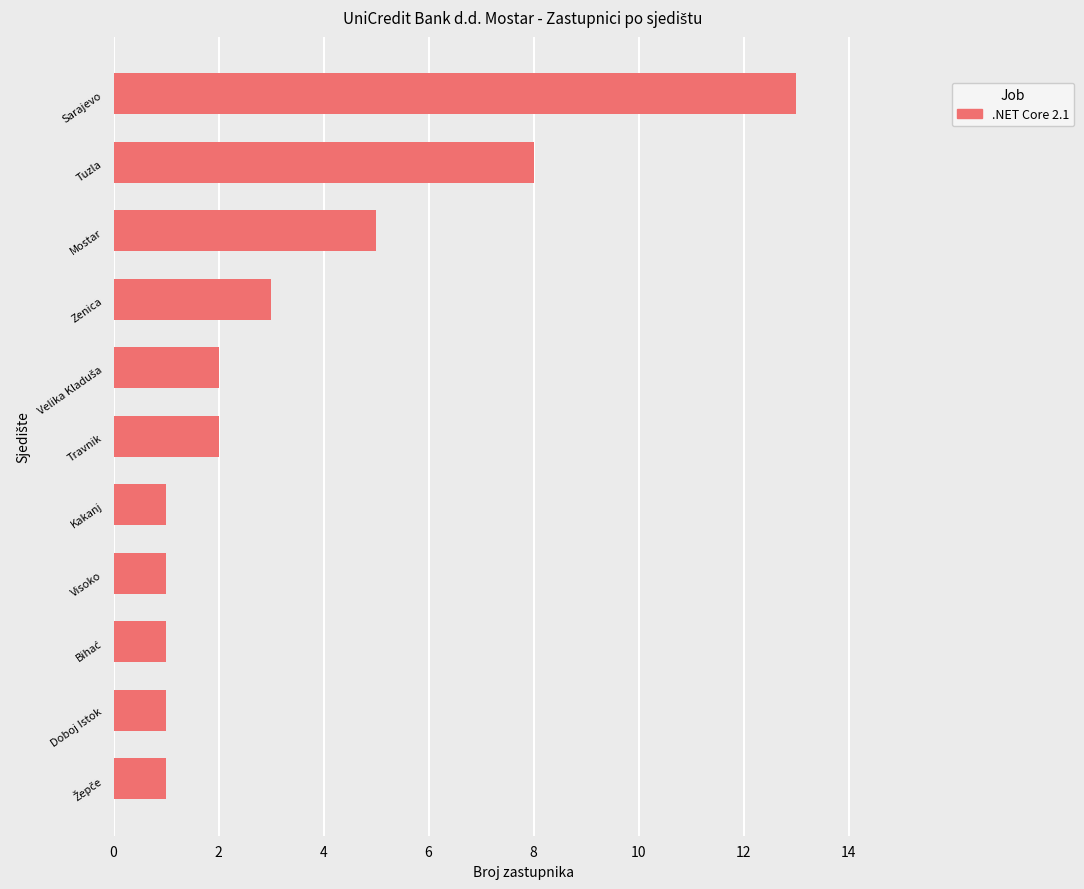

What is the value of the 4th bar from the top?

3